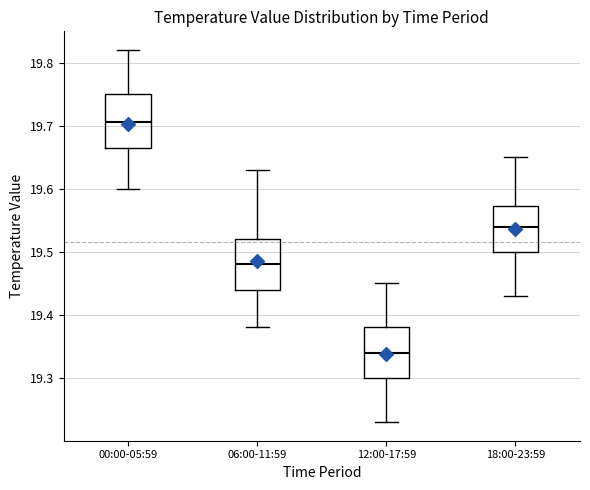

Reading left to right, read every box against the y-axis: the position of its median line, the range the box covers, and the ends of its whiskers. The values are not printed on the chart, so give them approximately, as read against the axis.

00:00-05:59: median 19.71, box 19.67 to 19.75, whiskers 19.60 to 19.82
06:00-11:59: median 19.48, box 19.44 to 19.52, whiskers 19.38 to 19.63
12:00-17:59: median 19.34, box 19.30 to 19.38, whiskers 19.23 to 19.45
18:00-23:59: median 19.54, box 19.50 to 19.57, whiskers 19.43 to 19.65